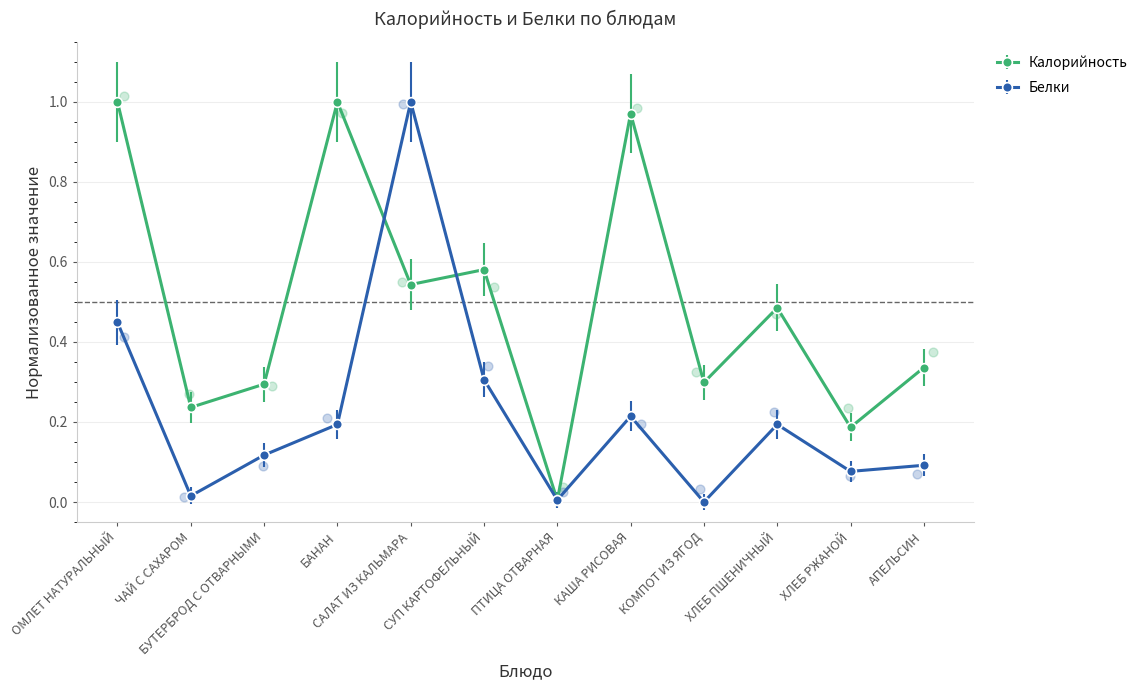

What is the total value across all series at ЧАЙ С САХАРОМ?

0.3